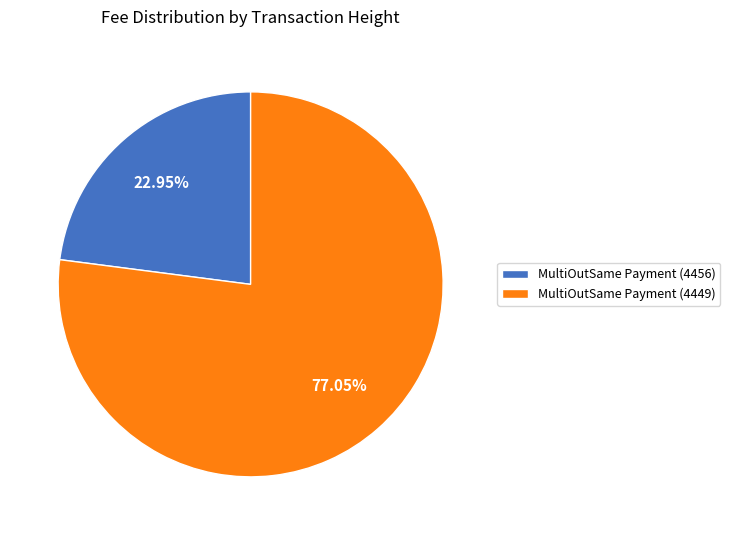

Rank the categories by value from lowest to highest.

MultiOutSame Payment (4456), MultiOutSame Payment (4449)